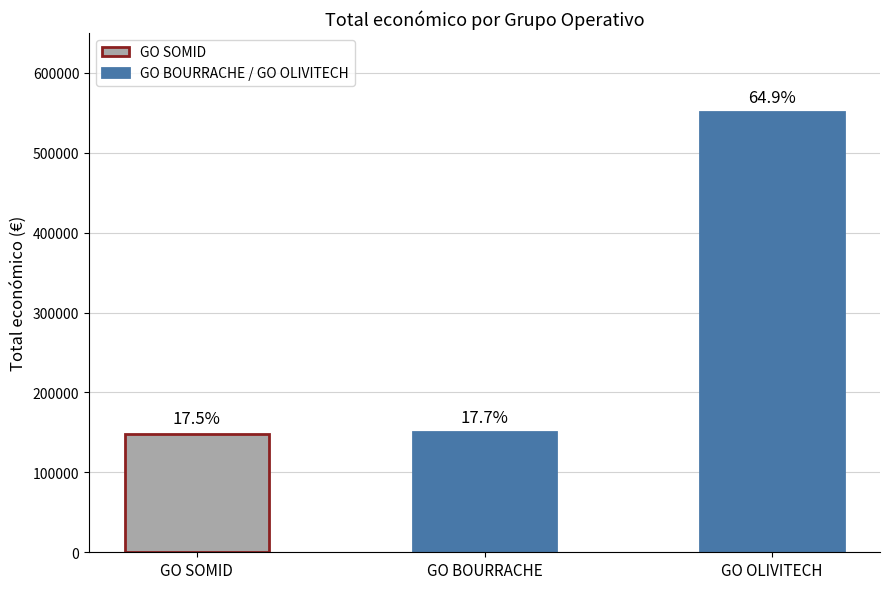

Approximately how many times larger is the value at GO BOURRACHE compared to GO SOMID?

1.0